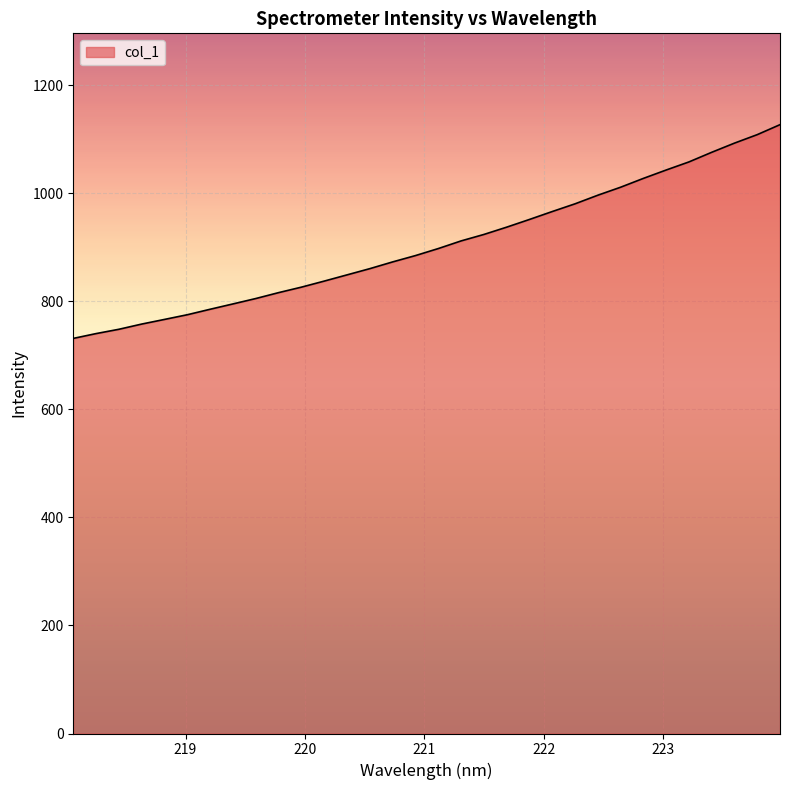

What is the difference between the maximum and minimum values?

395.7